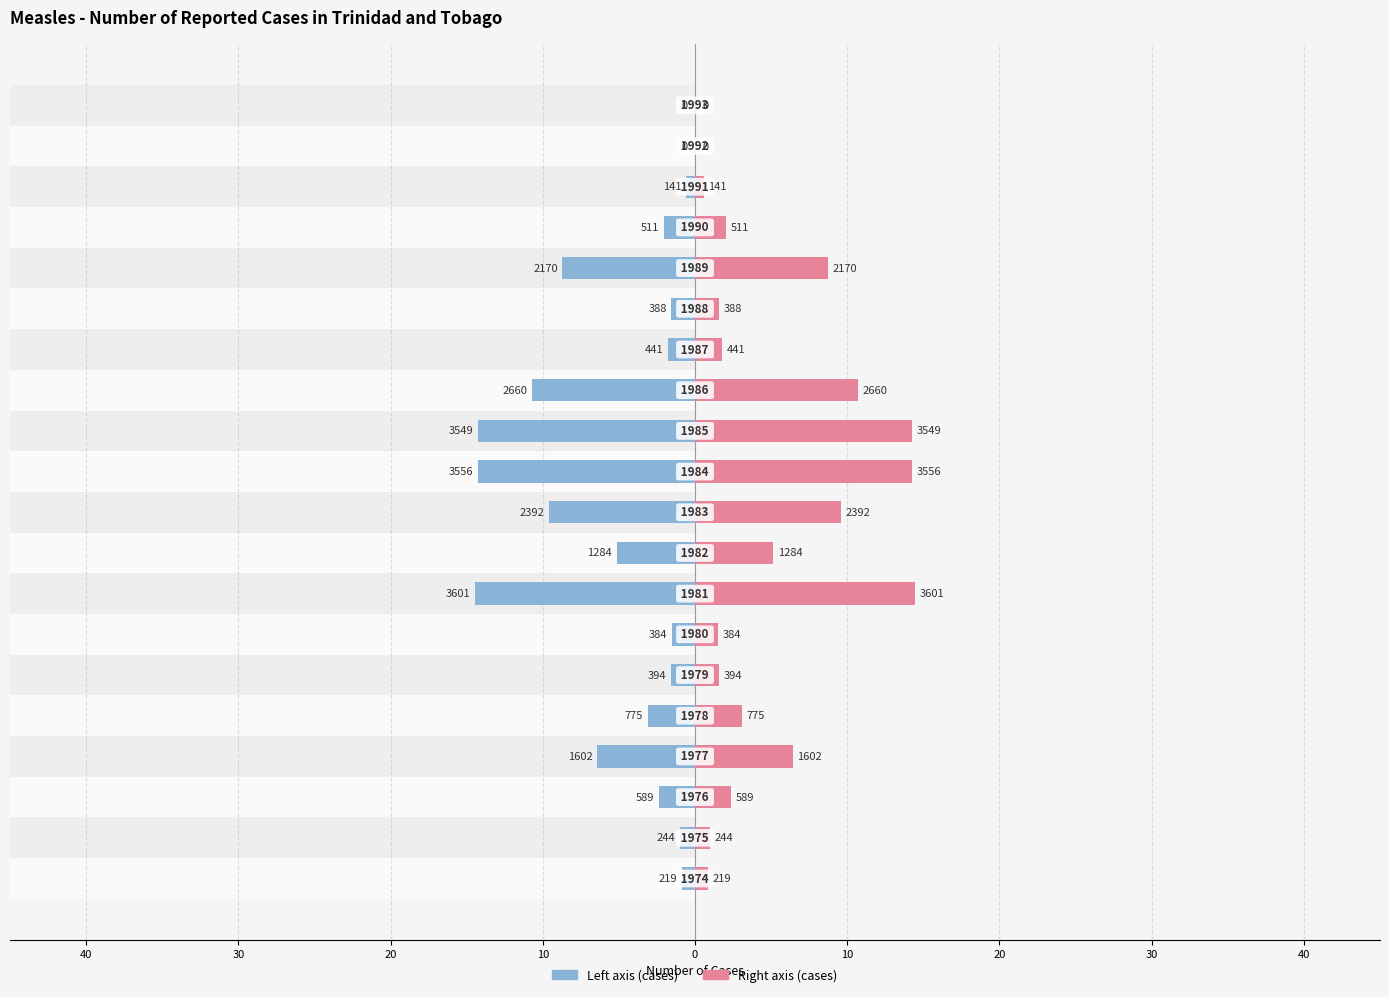

How many data points does each series have?

20